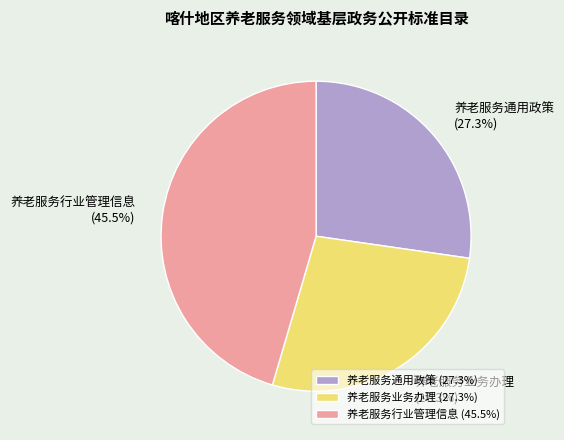

Between 养老服务行业管理信息 and 养老服务通用政策, which is larger?

养老服务行业管理信息